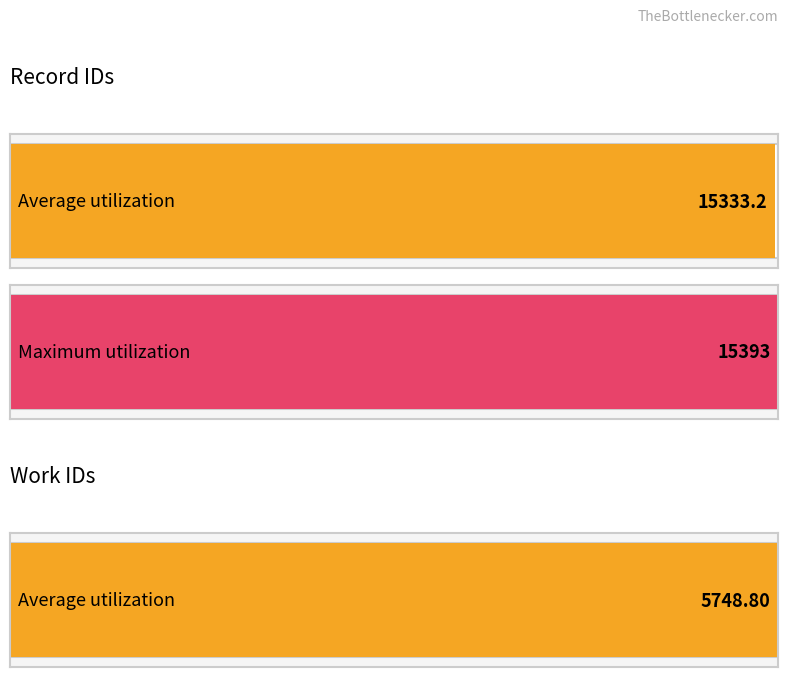

What is the highest value of the work_id series?

5749